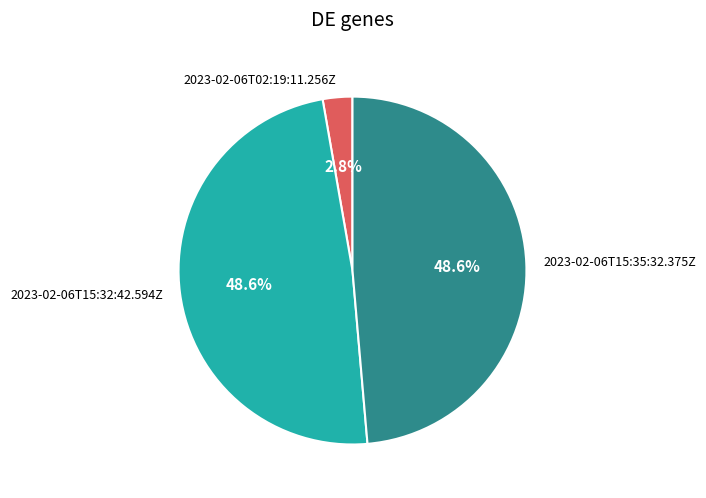

What is the smallest slice in the pie chart?

2023-02-06T02:19:11.256Z